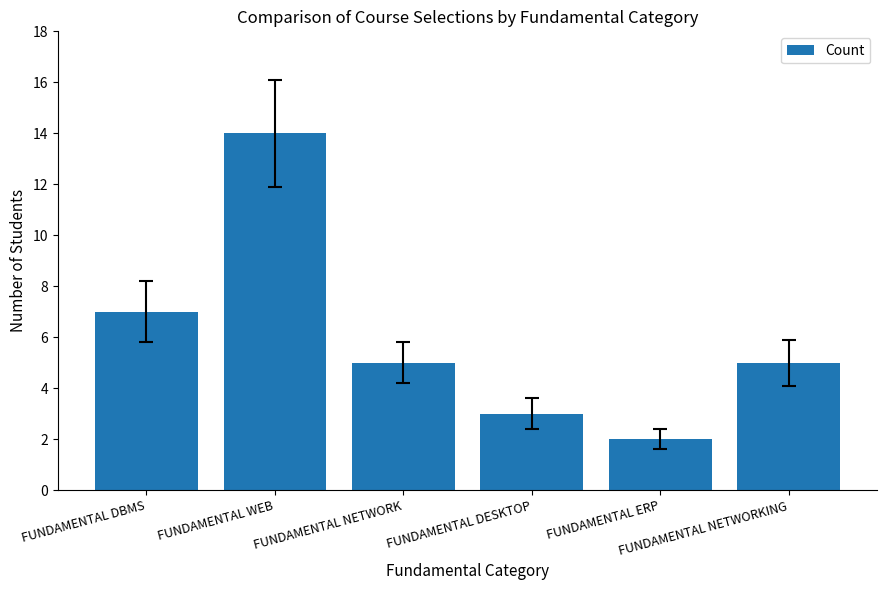

What value does the data have at FUNDAMENTAL WEB?

14